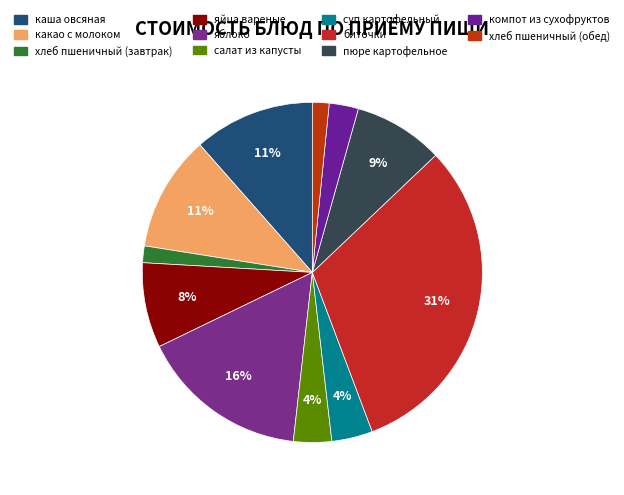

To the nearest percent, what portion does каша овсяная represent?

11%